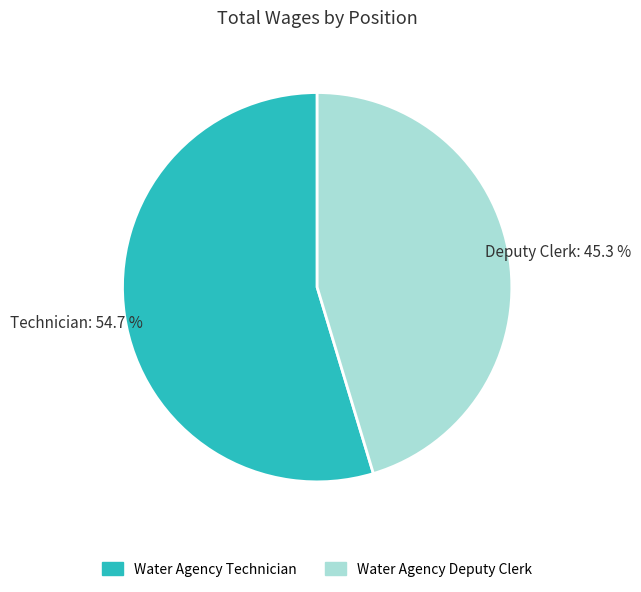

To the nearest percent, what is the difference between the largest and smallest slice percentages?

9%